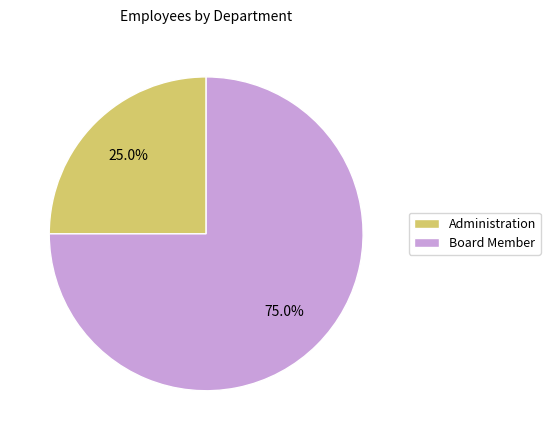

Is there a majority slice in this chart?

Yes